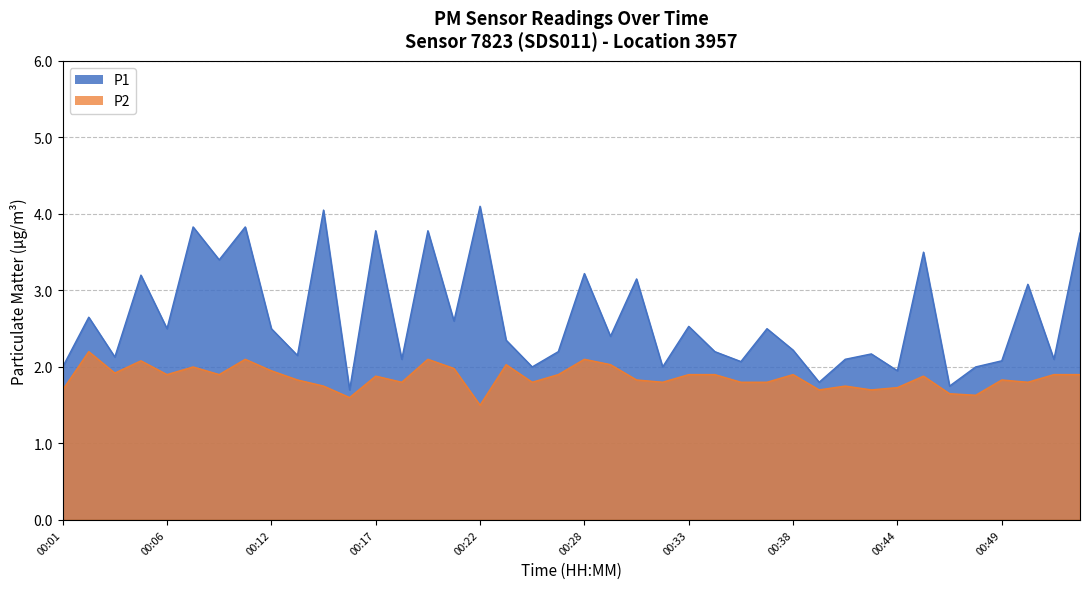

Between 00:06 and 00:54, which series saw the biggest shift?

P1